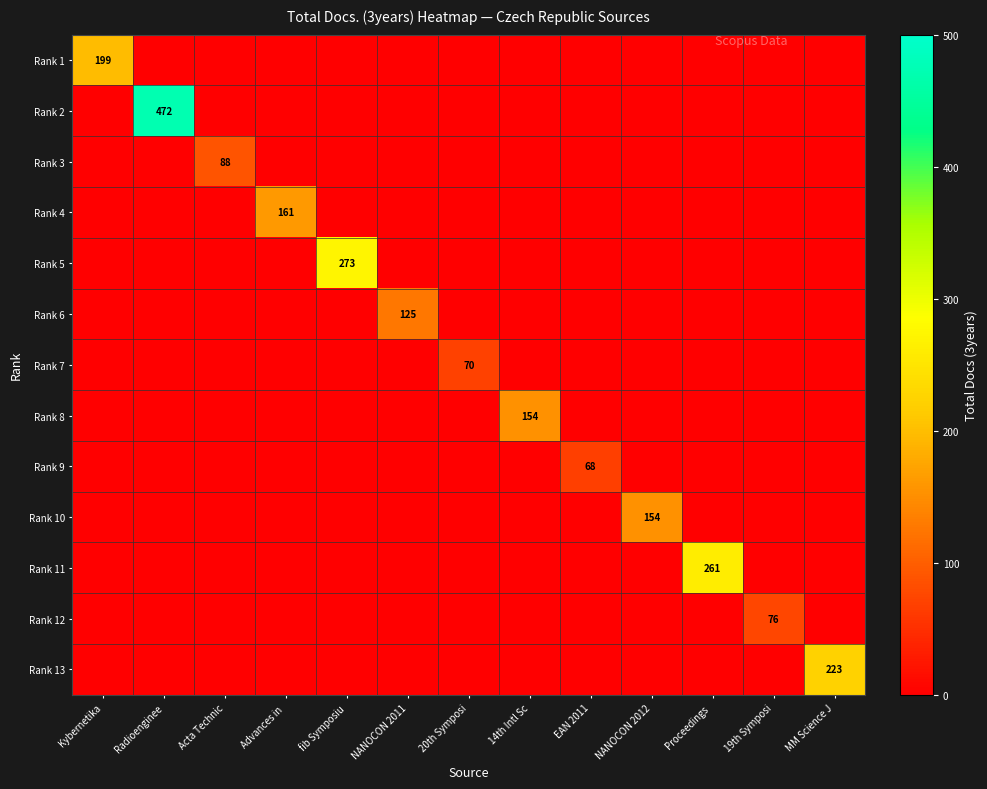

At EAN 2011, list the series in order from smallest to largest.

Rank 1, Rank 2, Rank 3, Rank 4, Rank 5, Rank 6, Rank 7, Rank 8, Rank 10, Rank 11, Rank 12, Rank 13, Rank 9